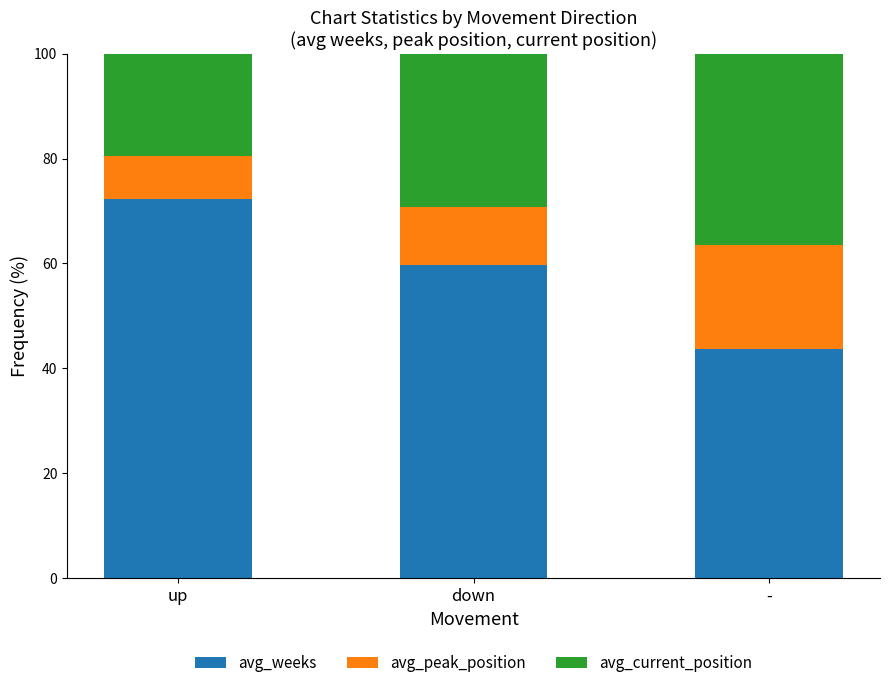

How many values in the avg_weeks series exceed 59?

2